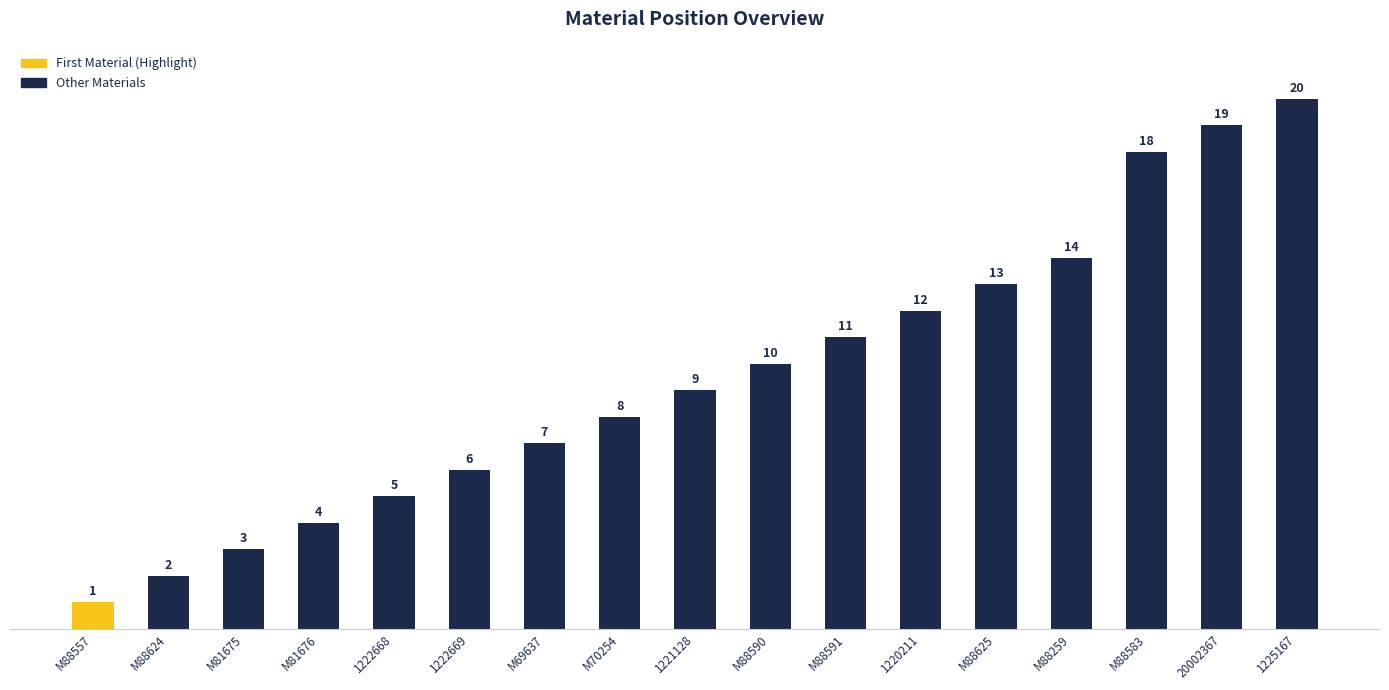

What is the ratio of the value at 1221128 to the value at M69637?

1.3